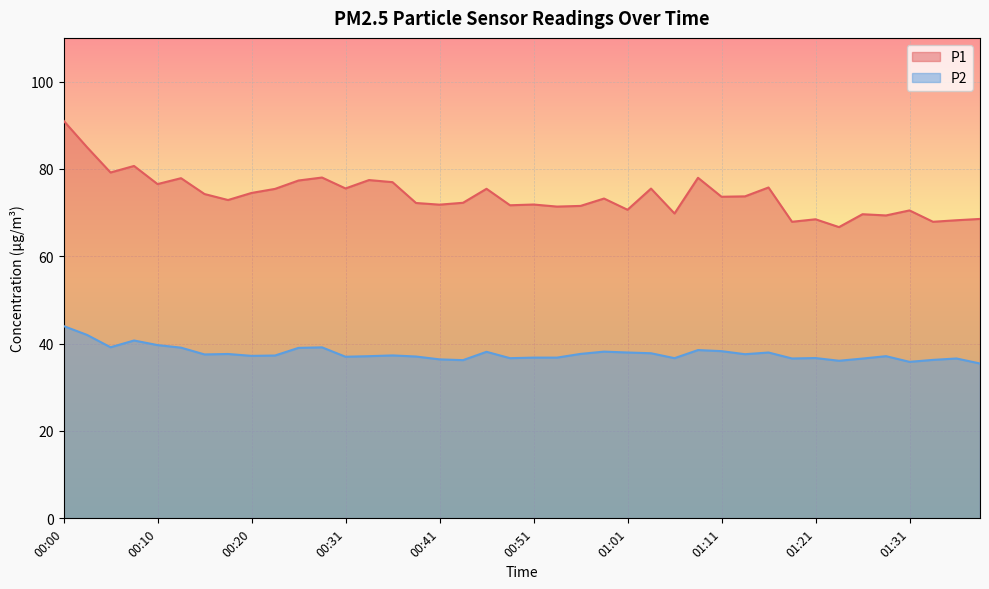

True or false: P1 has a value of 31.4 at 01:21.

False